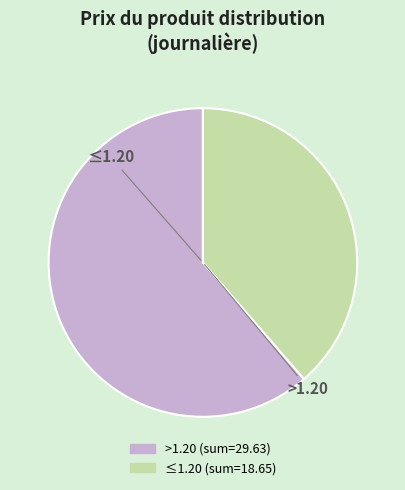

How many segments does this pie chart have?

2